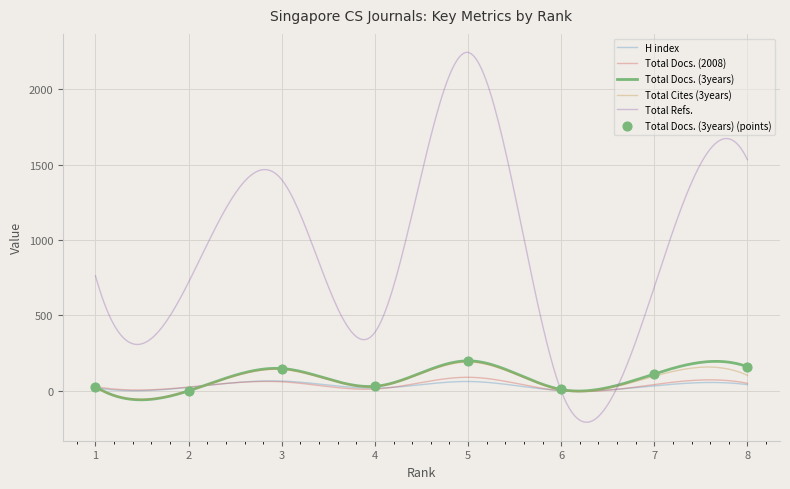

Which series reaches the minimum Y coordinate?

Total Docs. (2008)